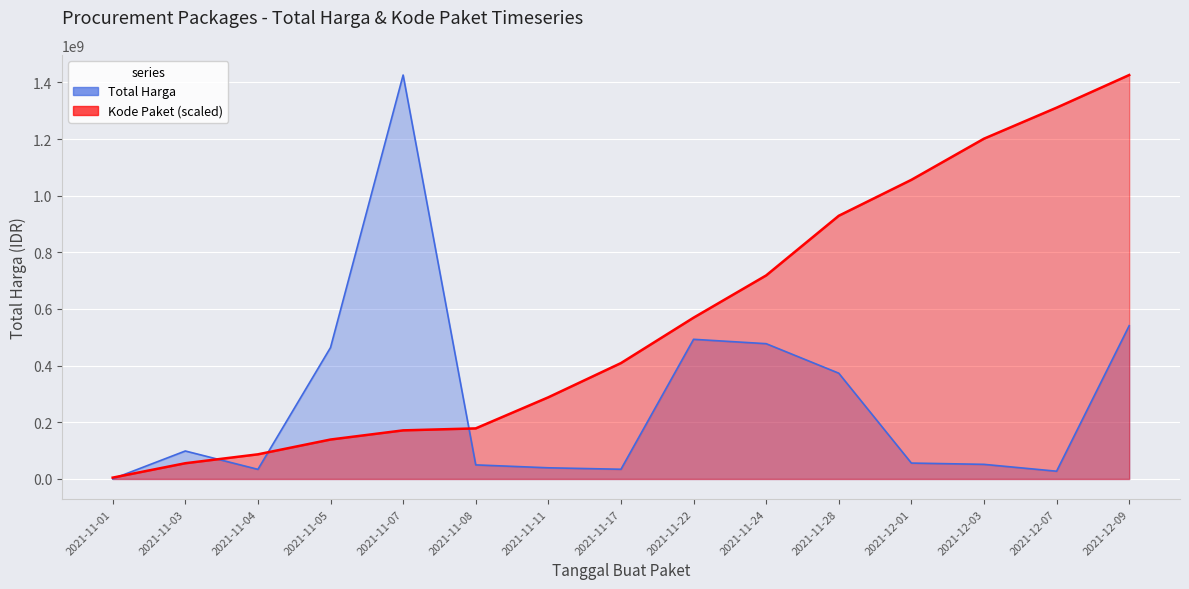

At which category does Total Harga reach its first local peak?

2021-11-03